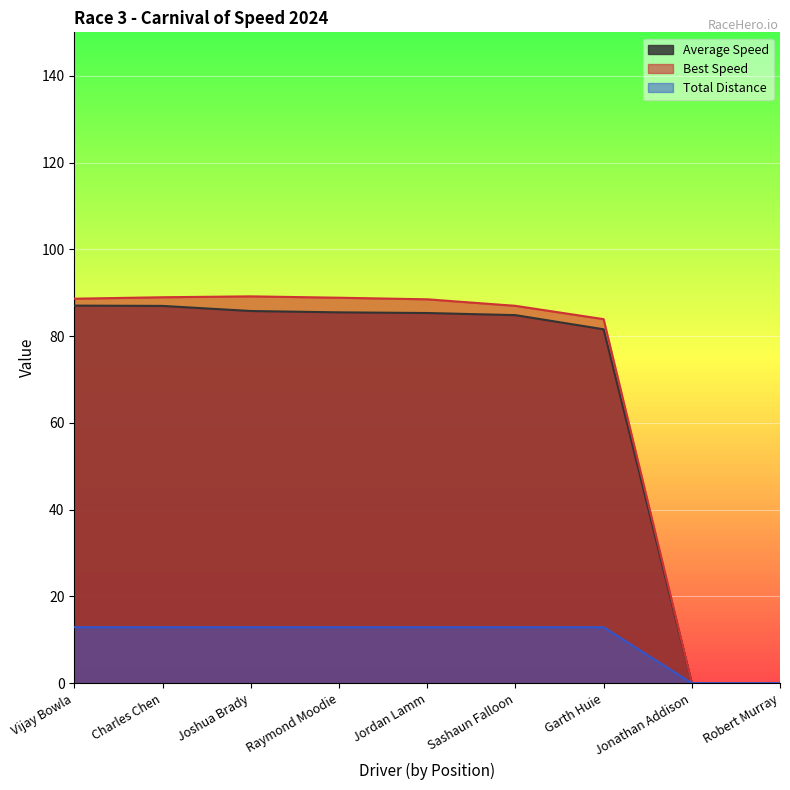

The Best Speed series shows 83.9 at Garth Huie. True or false?

True